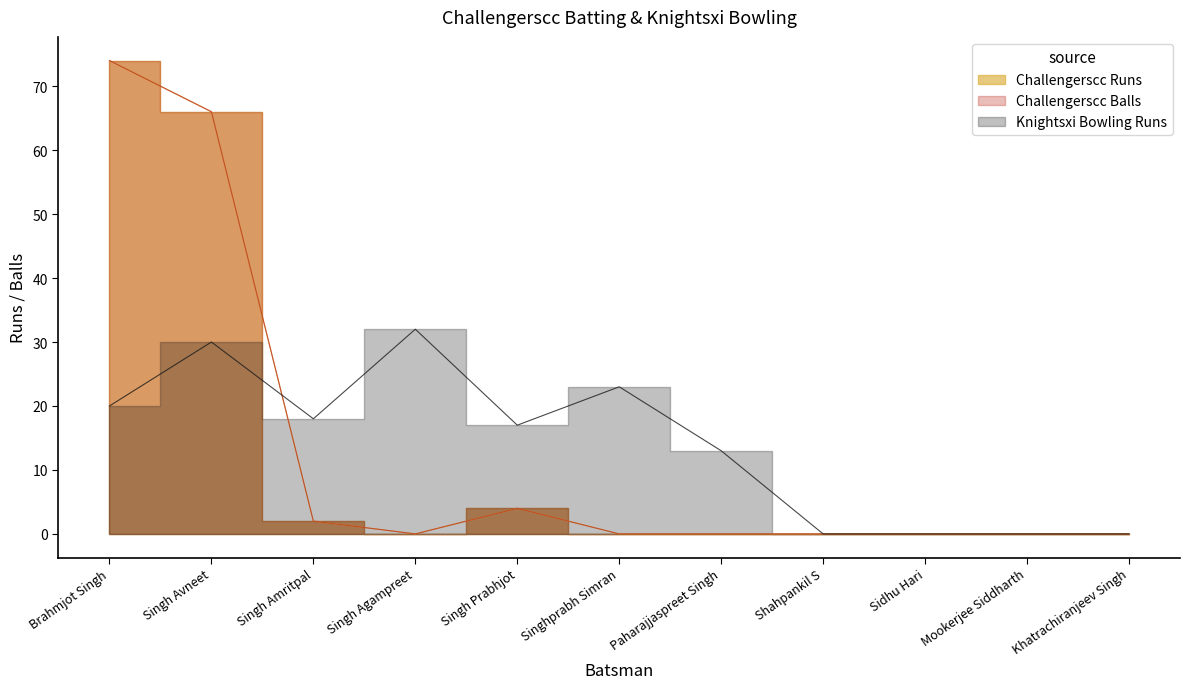

What is the value of the Knightsxi Bowling Runs point at the 6th from the left?

23